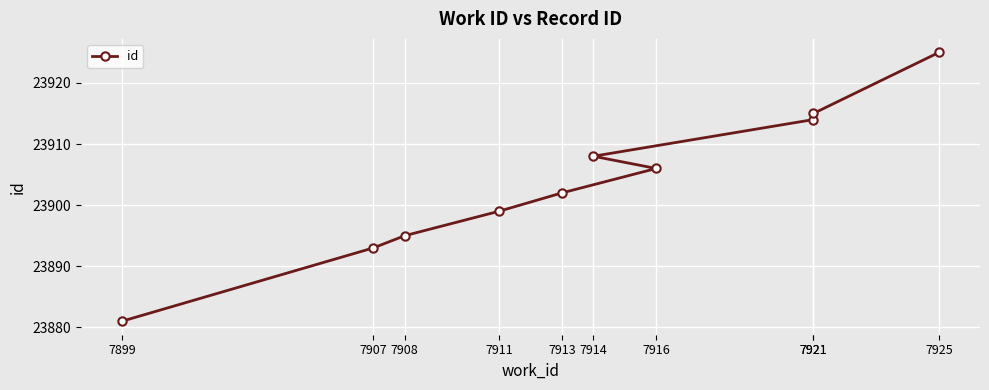

Which has a higher value, 7907 or 7914?

7914